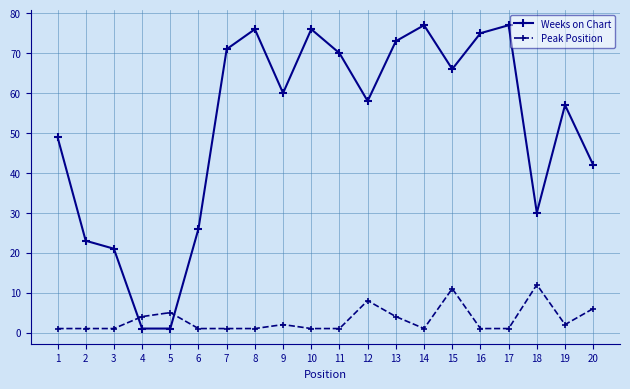

Is it true that Weeks on Chart equals 77 at 14?

True